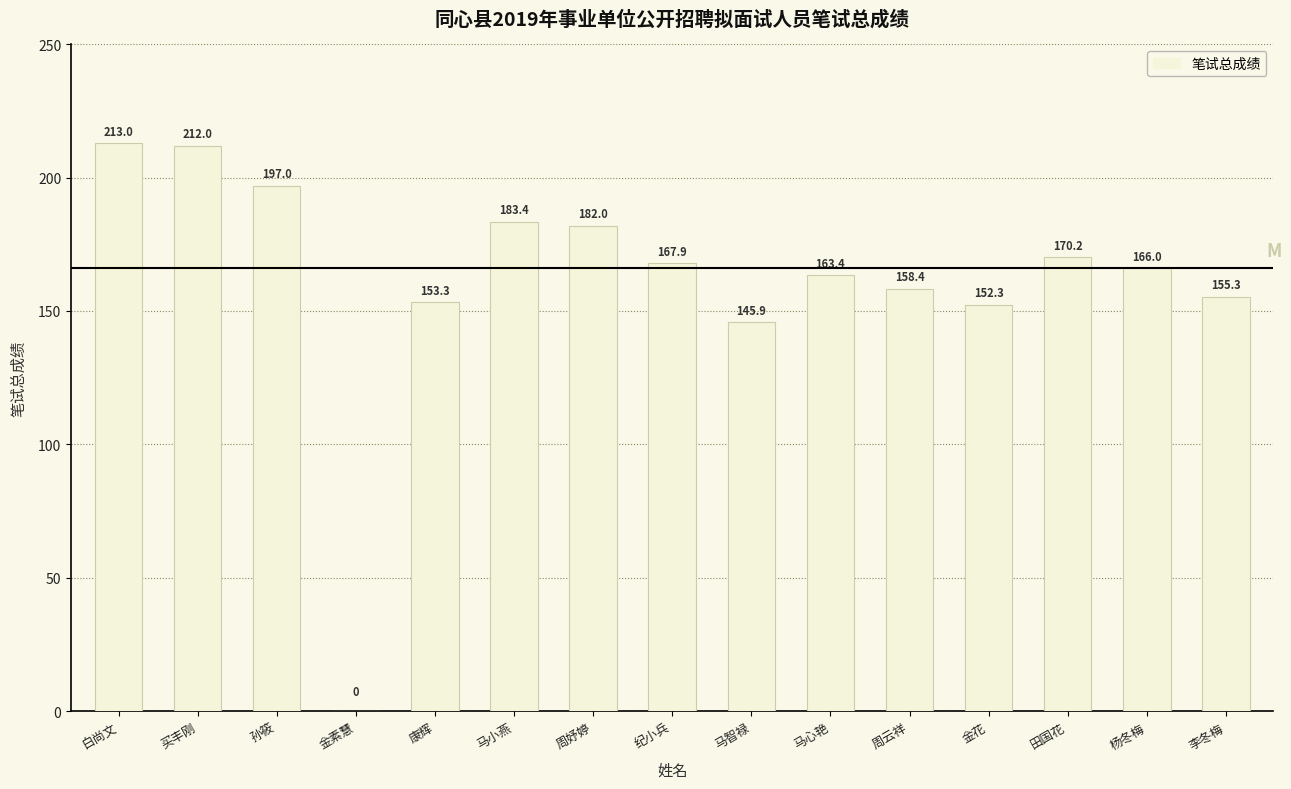

What is the change in value from 孙筱 to 田国花?

-26.8